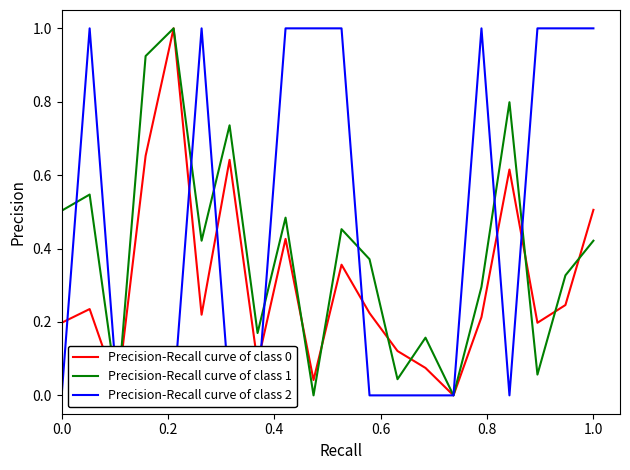

The value of Precision-Recall curve of class 0 at 0.0 is 0.2. True or false?

True